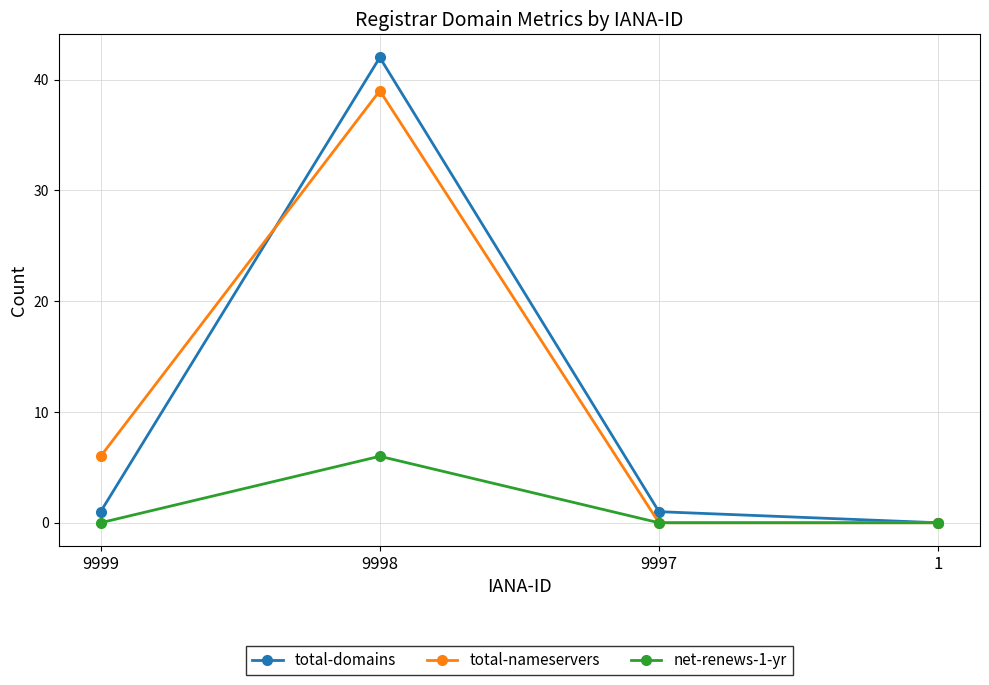

What is the value of the total-nameservers point at the 1st from the left?

6